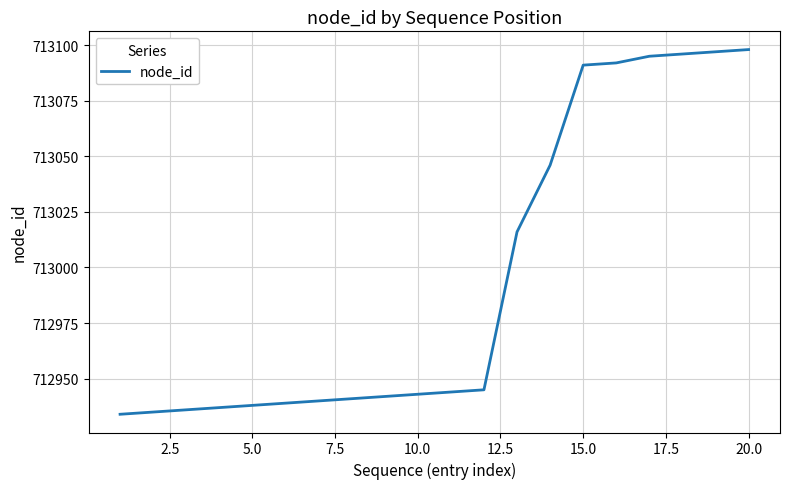

What is the minimum value shown in the chart?

712934